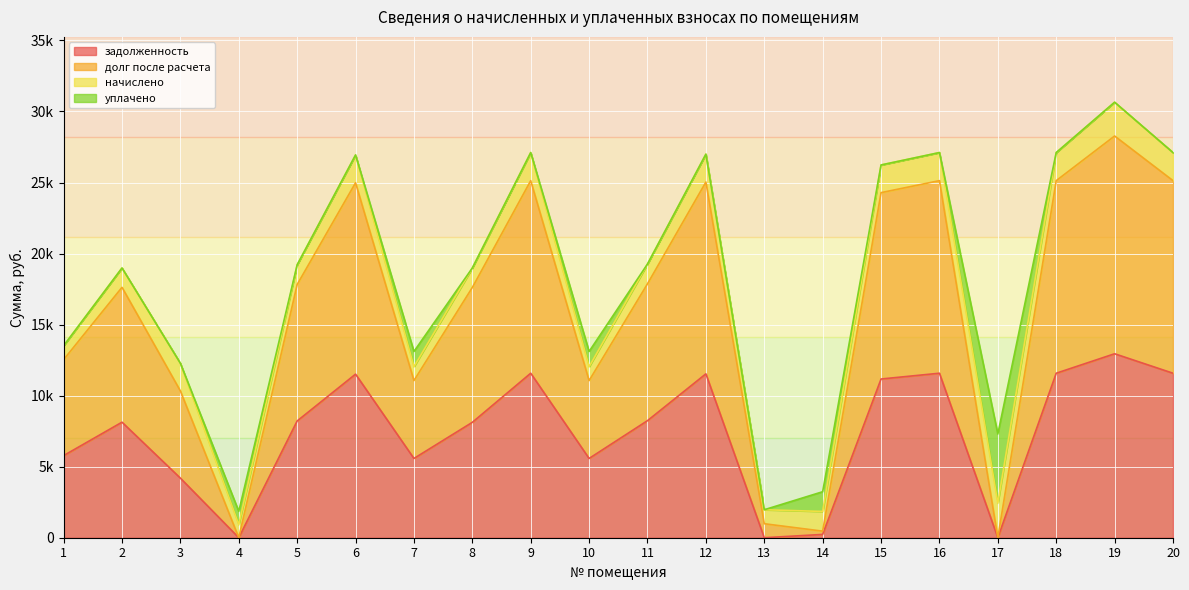

How many values in the задолженность series exceed 8217?

10